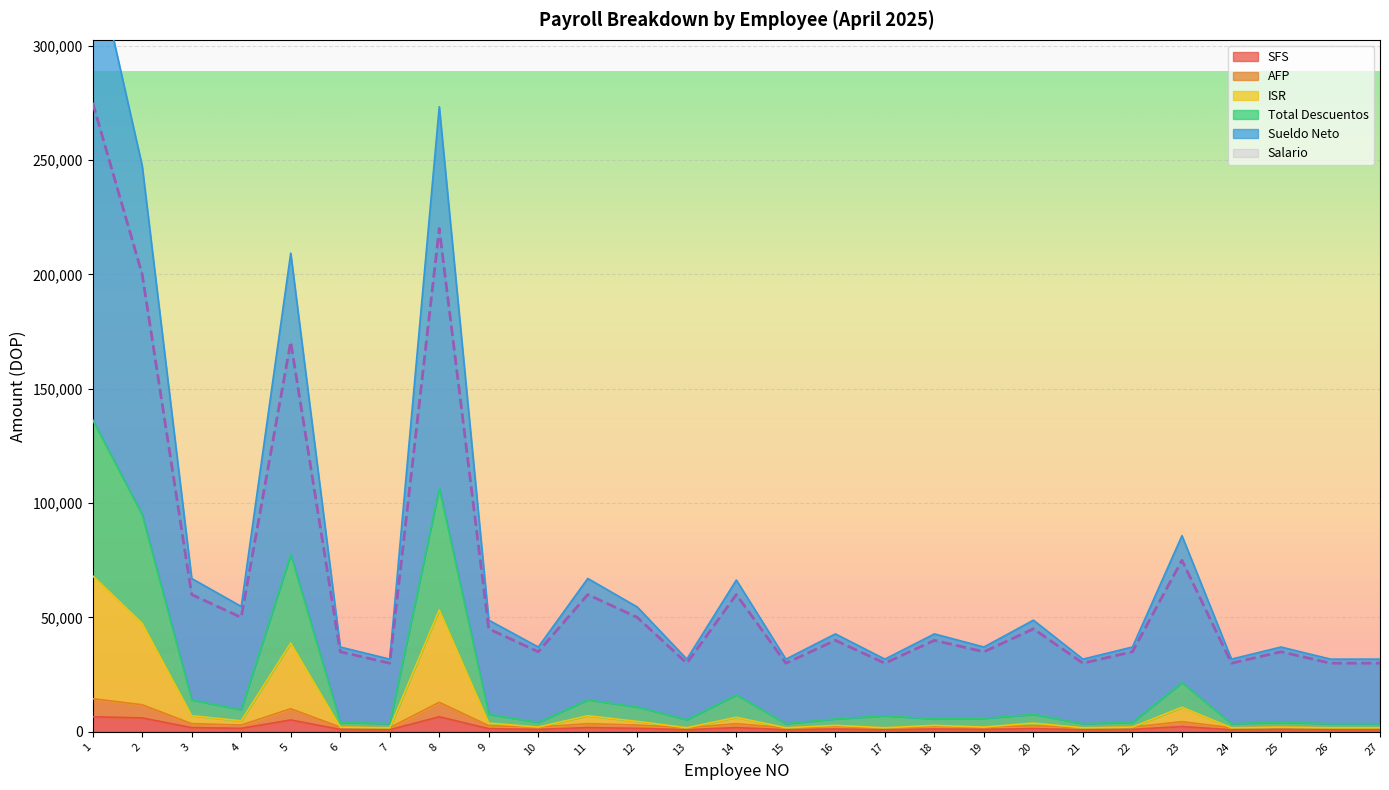

What is the highest value of the SFS series?

6589.1